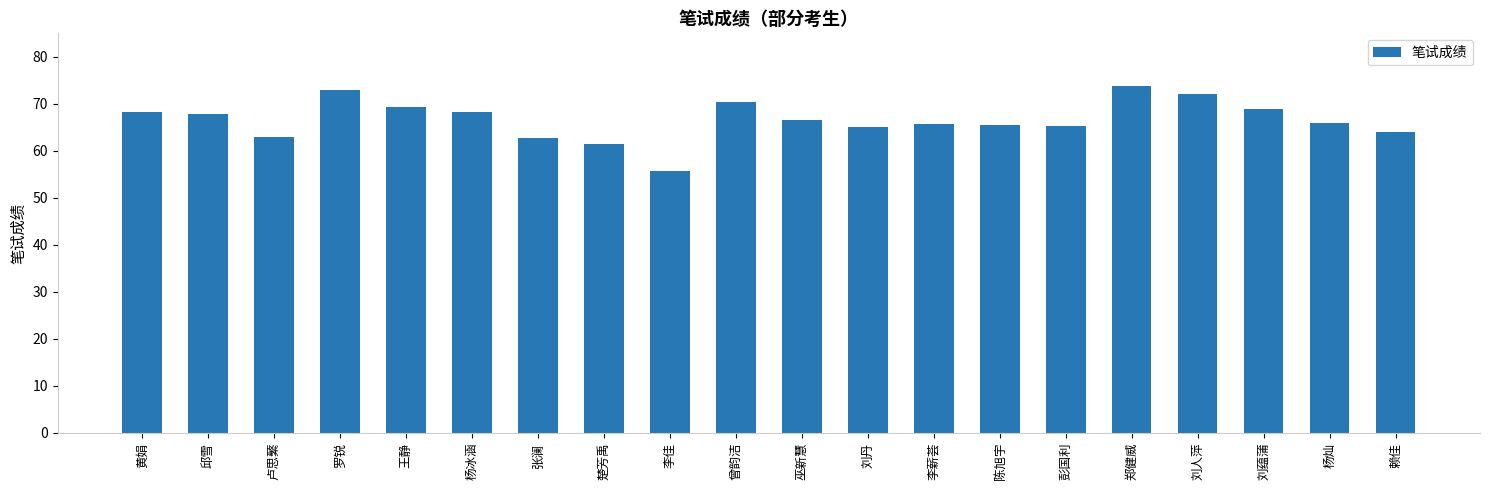

What is the difference between the second highest and second lowest values?

11.4